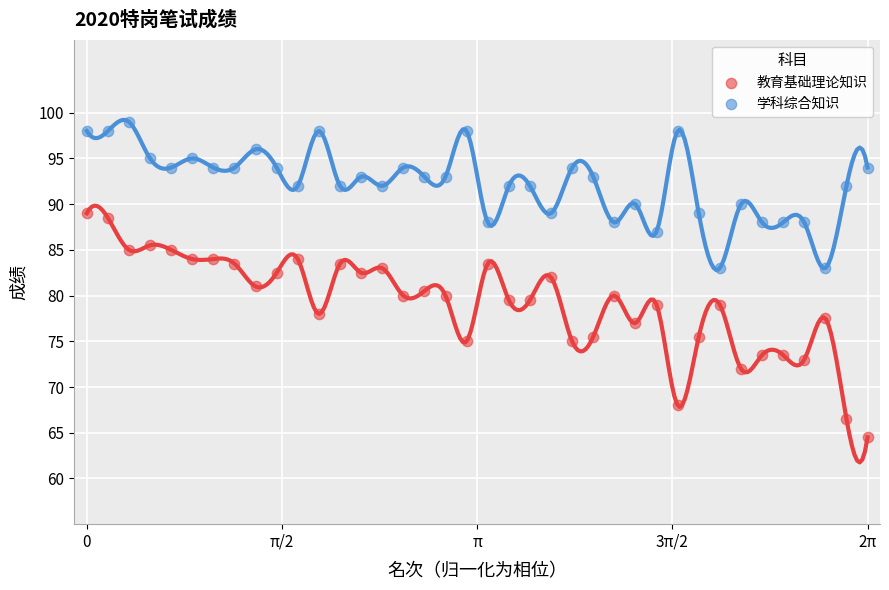

Which series contains the highest Y value?

学科综合知识